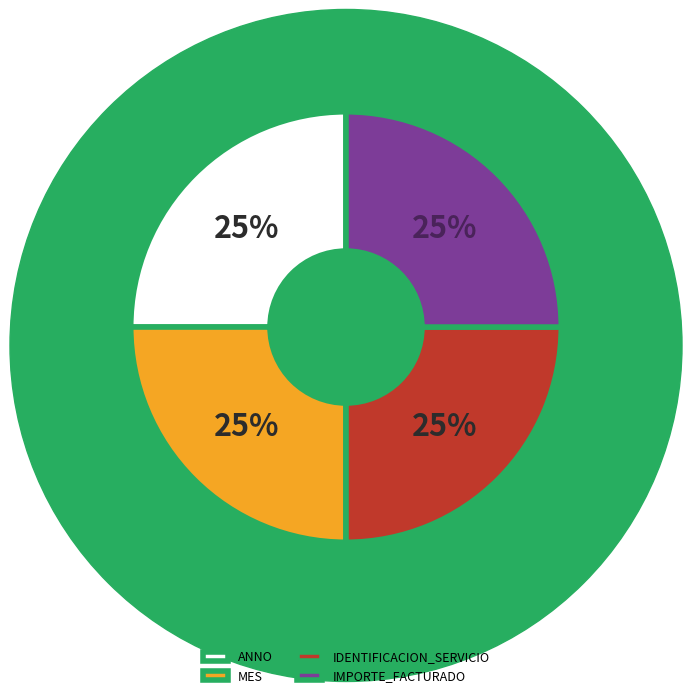

To the nearest percent, what portion does MES represent?

25%